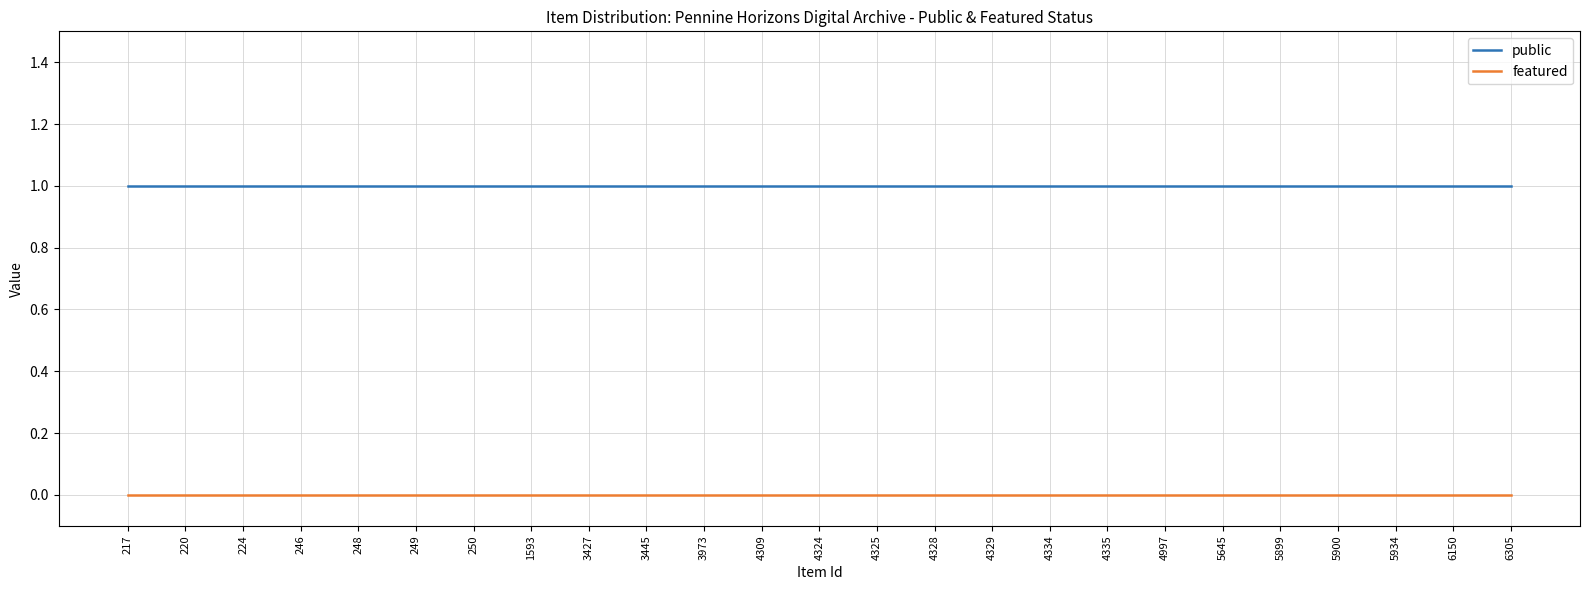

What is the sum of the public values at 224 and 6305?

2